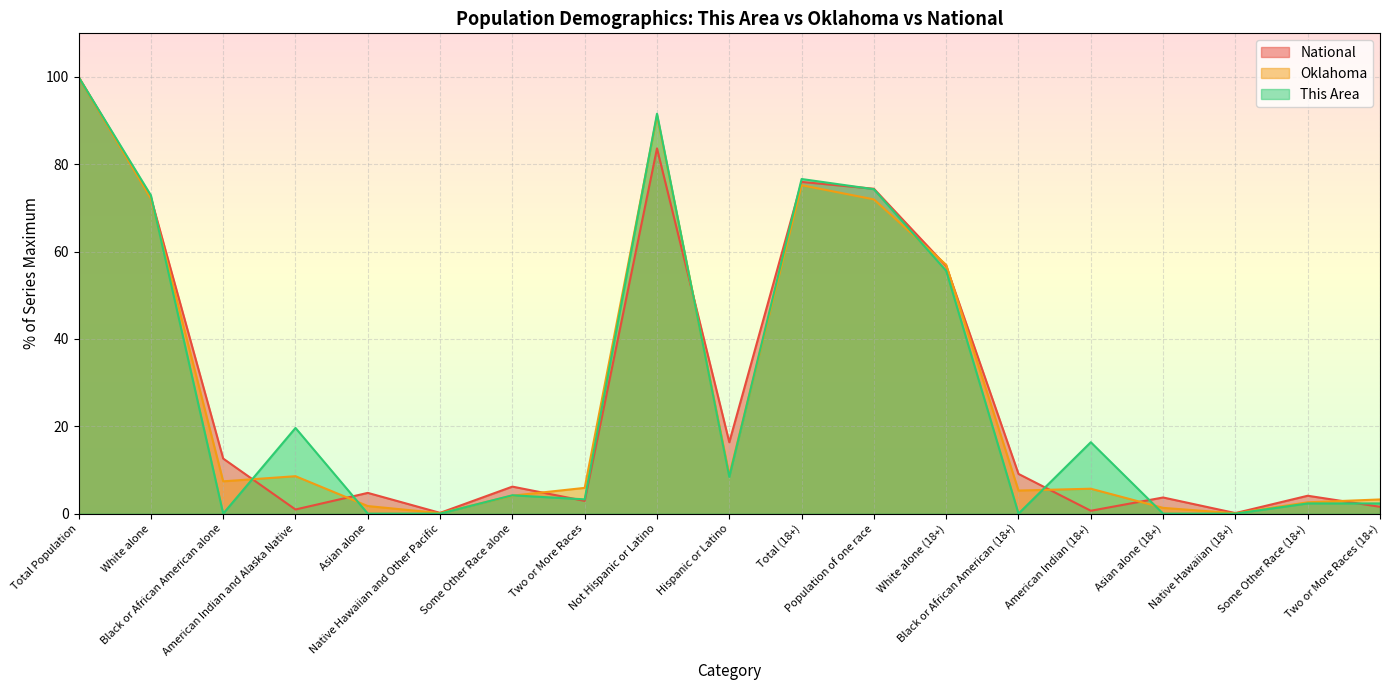

What is the sum of all Oklahoma values?

522.4